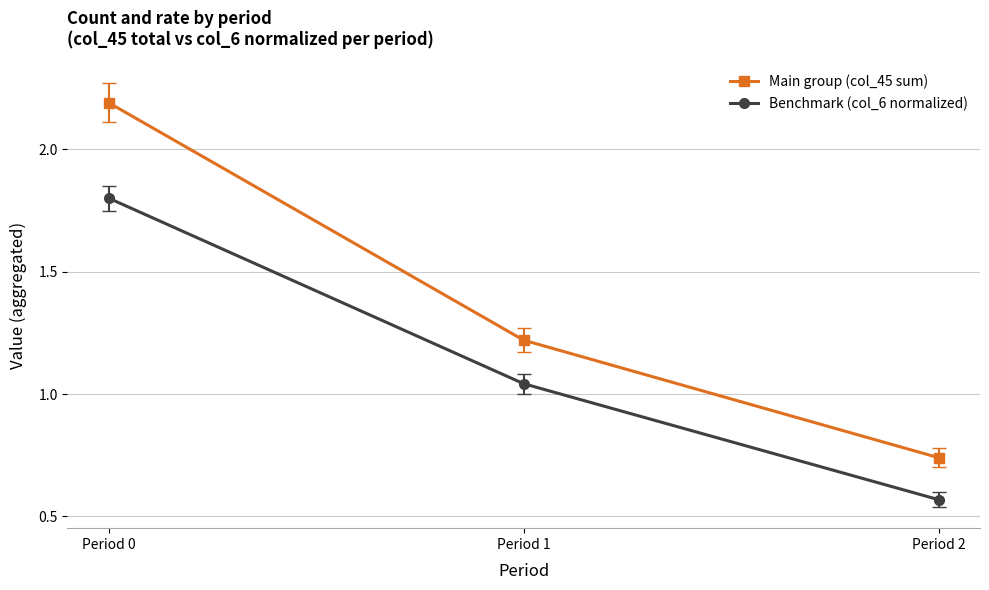

Is this an area chart (filled region under the line)?

No